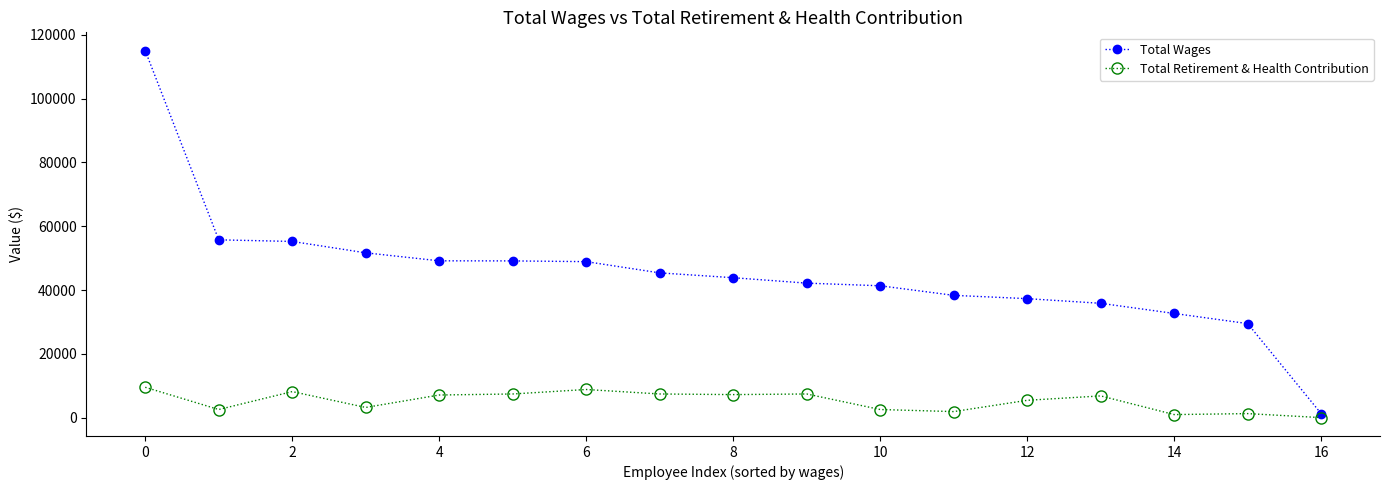

What is the maximum value shown in the chart?

115035